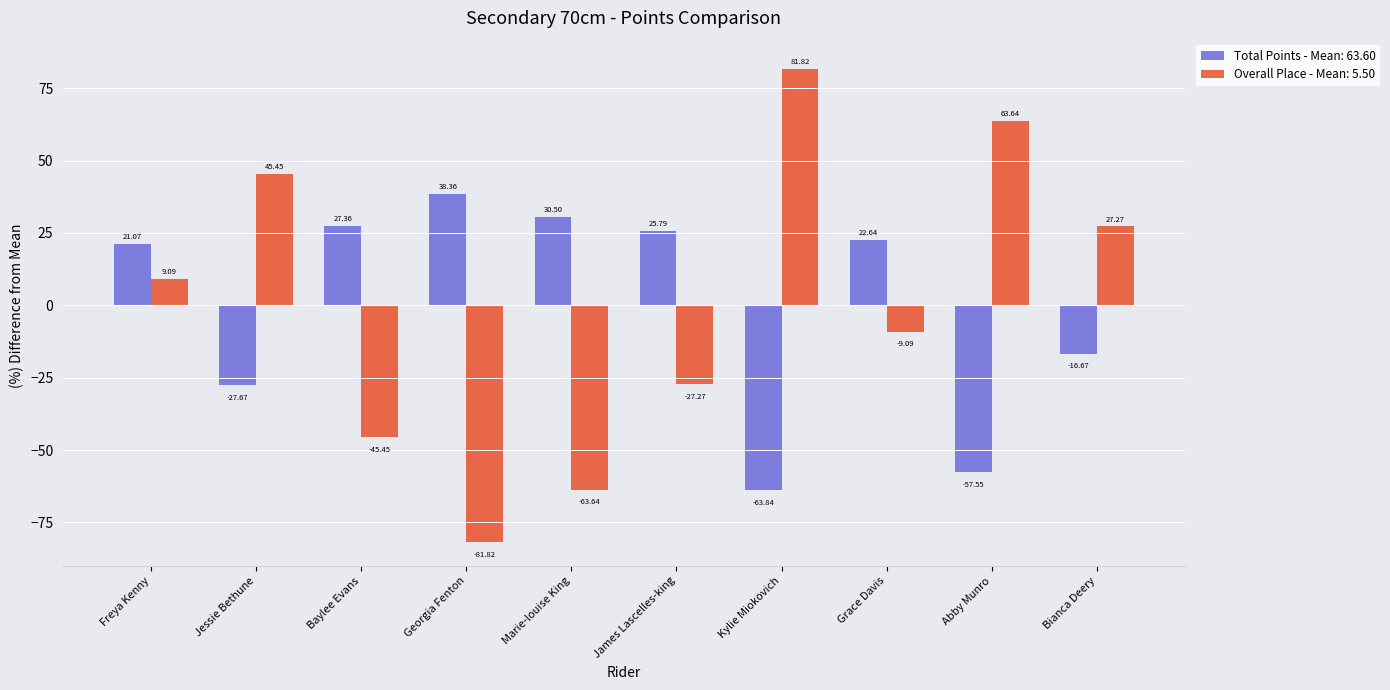

At which category does the chart reach its peak across all series?

Kylie Miokovich